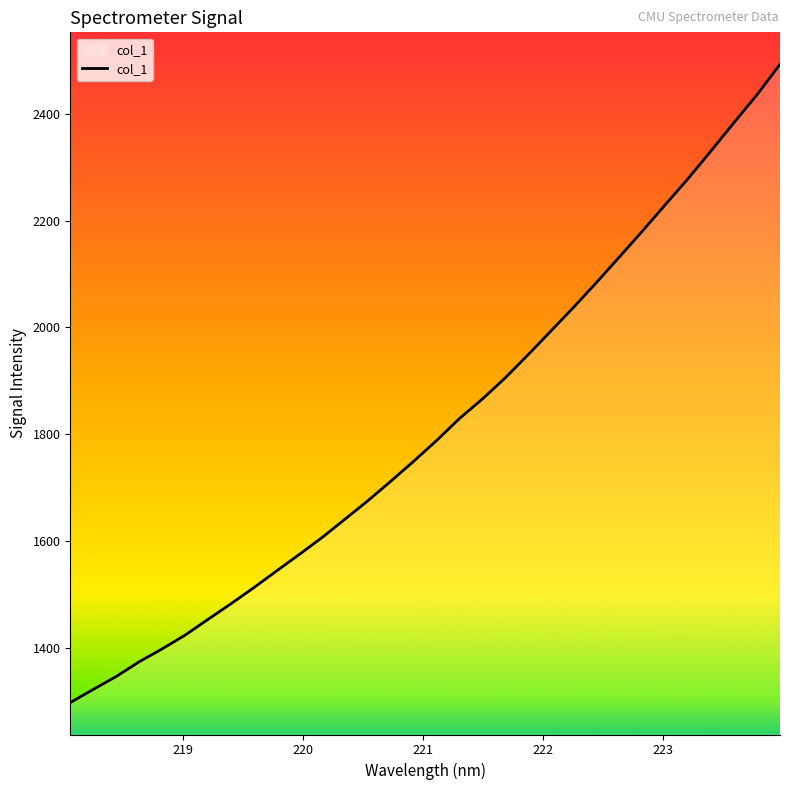

What is the difference between the maximum and minimum values?

1196.3